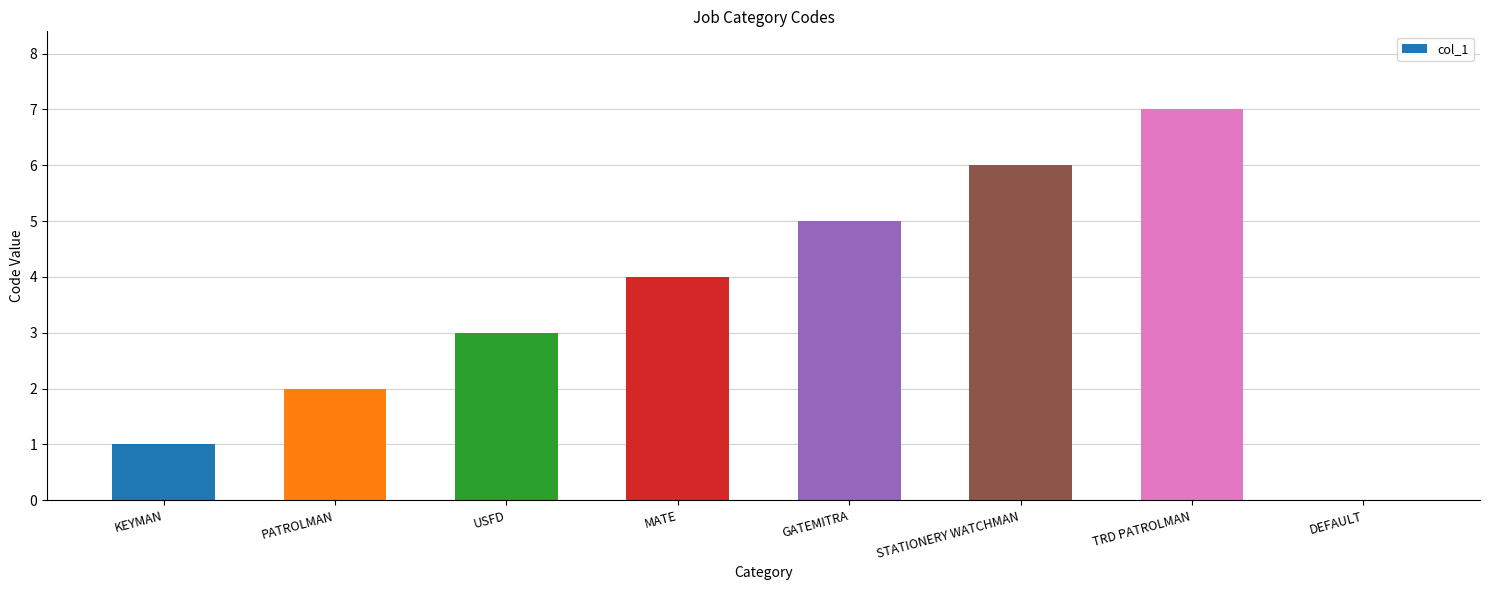

What is the sum of all values?

28